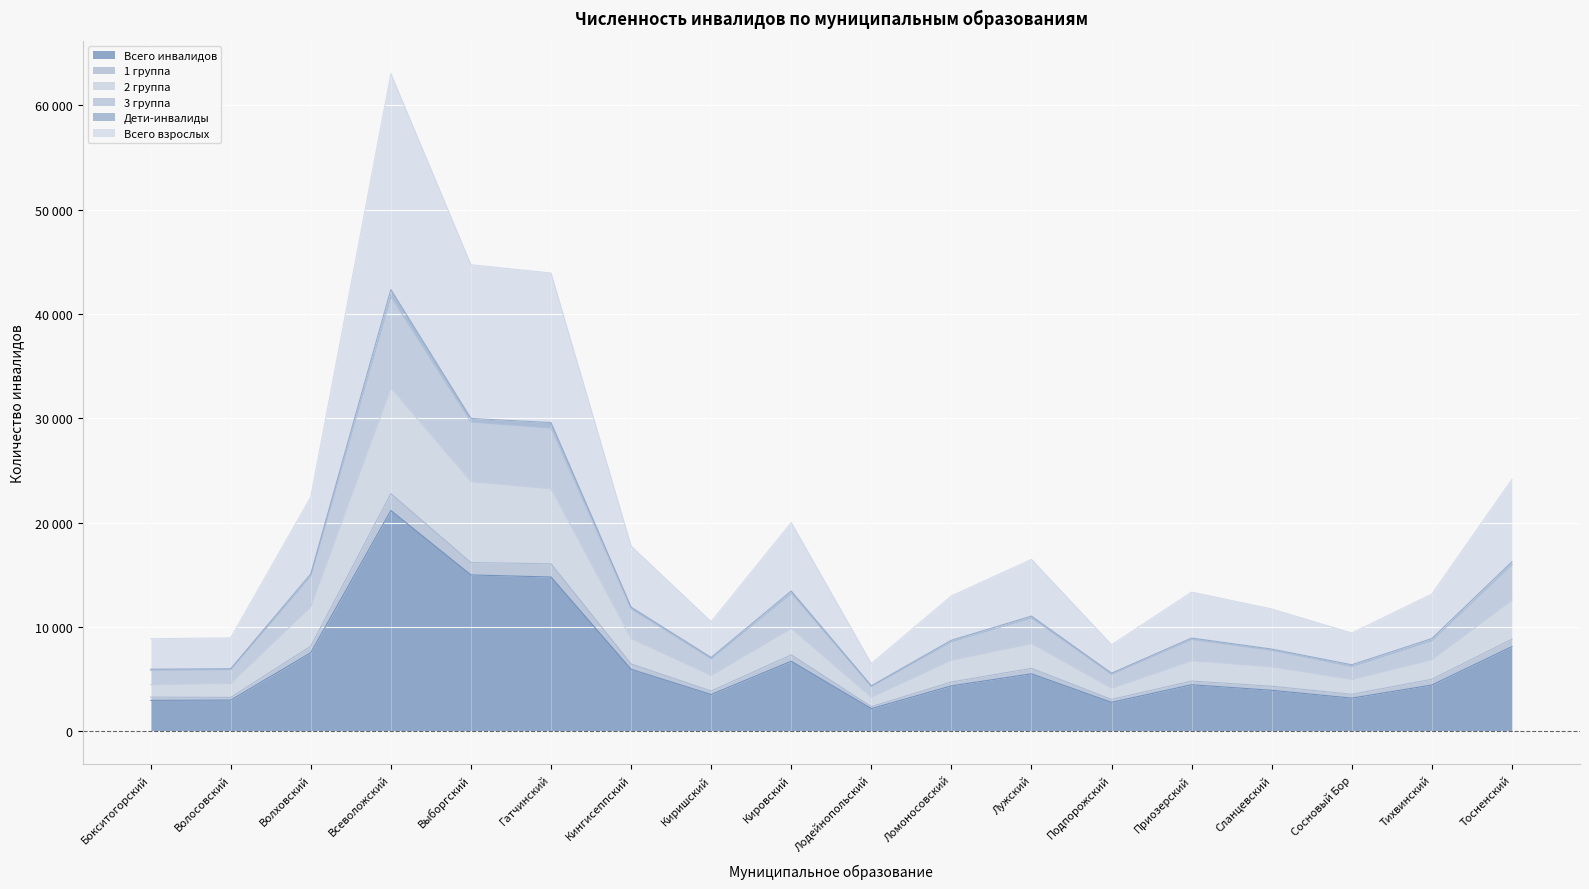

Which has a higher value, Сосновый Бор or Подпорожский?

Сосновый Бор